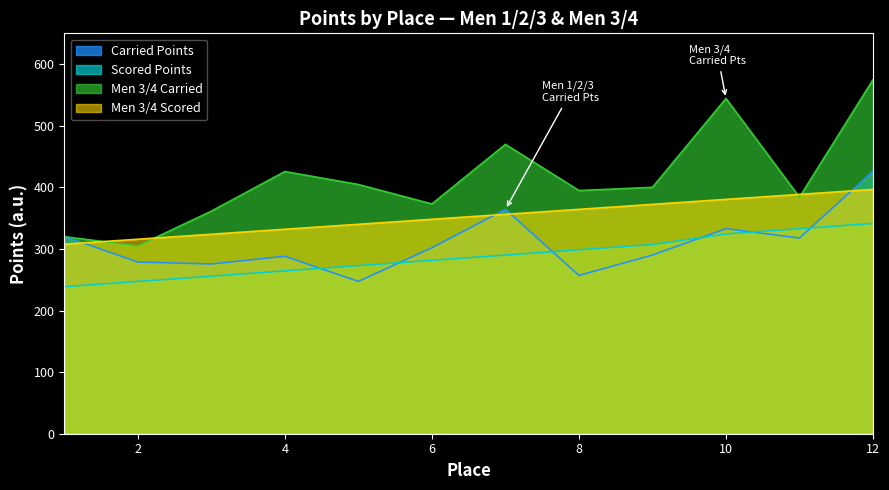

Rank the series by their maximum value, from highest to lowest.

Men 3/4 Carried, Carried Points, Men 3/4 Scored, Scored Points